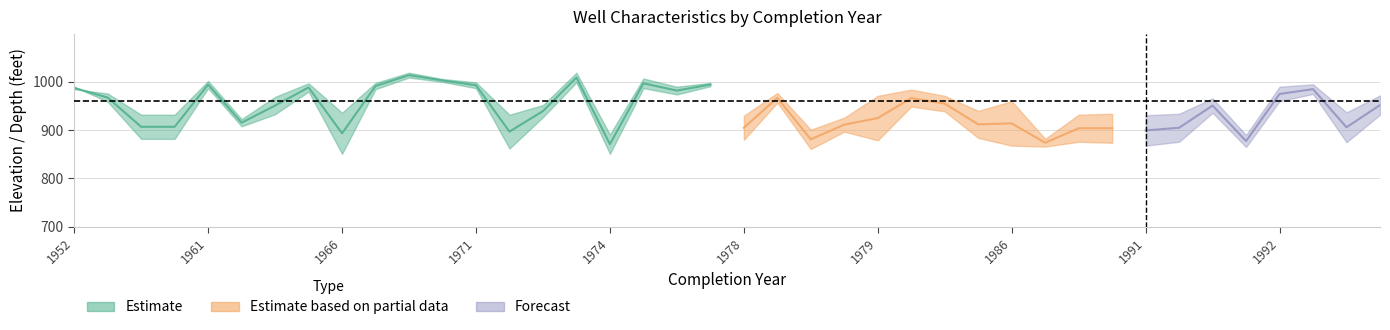

Is it true that mean_static_elev equals 933 at 1965?

True